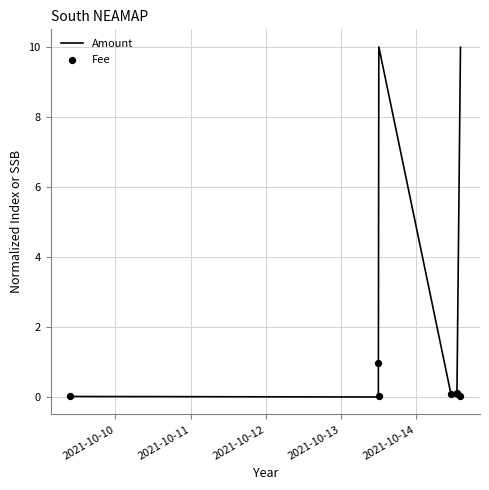

What are all the series names shown in the legend?

Amount, Fee